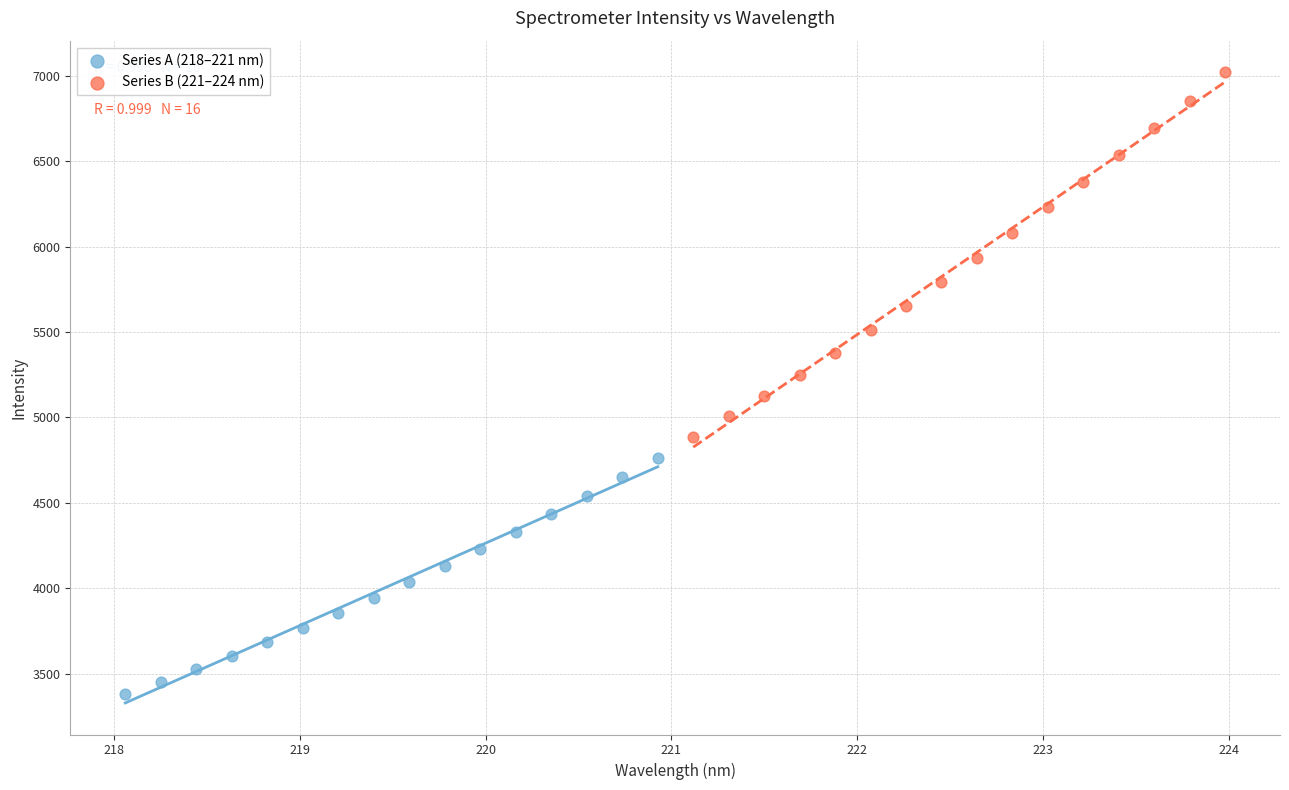

Which series contains the highest Y value?

Series B (221–224 nm)